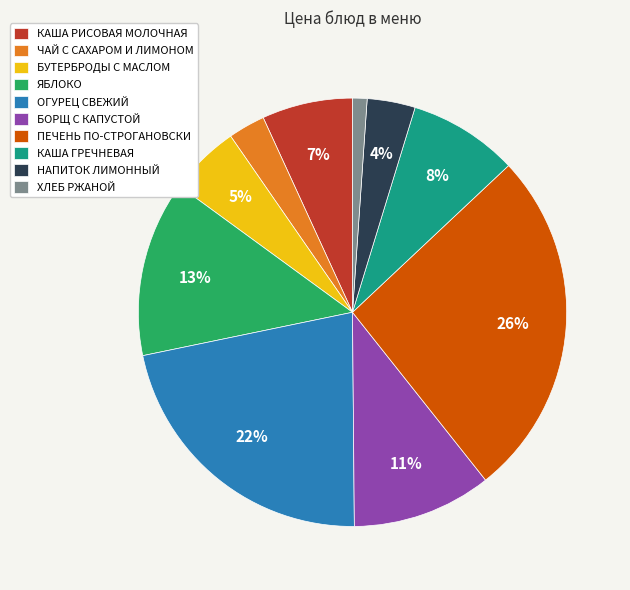

Is it true that КАША РИСОВАЯ МОЛОЧНАЯ is 7% of the pie?

True